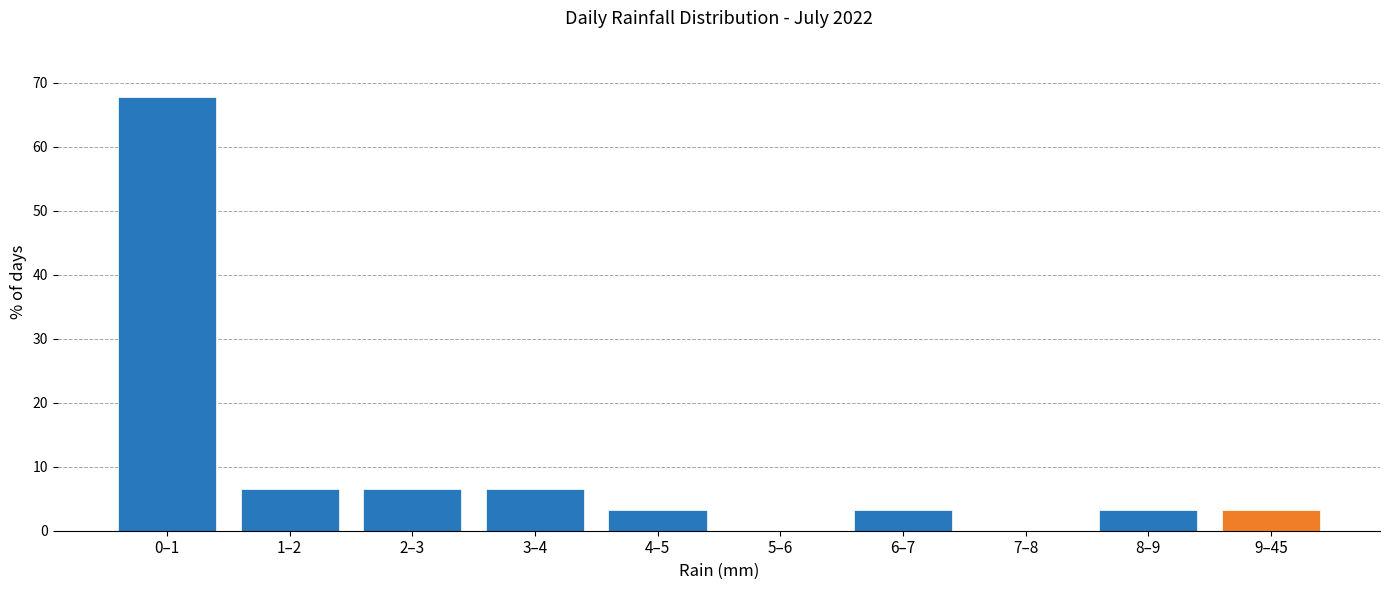

Reading right to left, list all the values displayed in this chart.

9–45=3.2	8–9=3.2	7–8=0.0	6–7=3.2	5–6=0.0	4–5=3.2	3–4=6.5	2–3=6.5	1–2=6.5	0–1=67.7